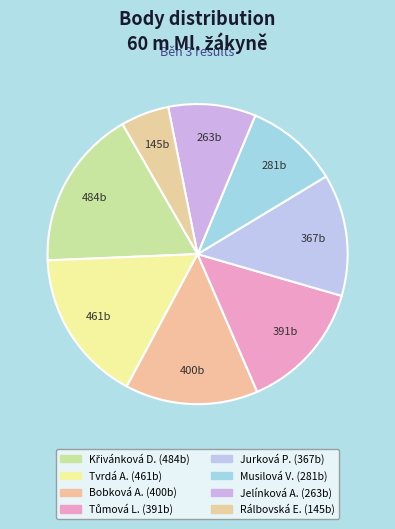

Count the number of slices in the pie.

8